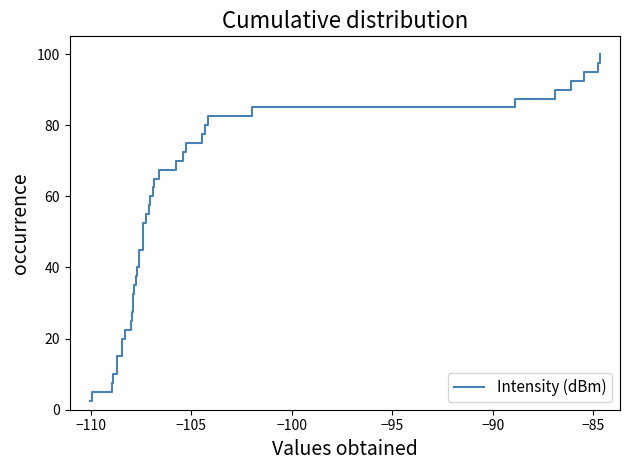

What is the minimum value shown in the chart?

2.5